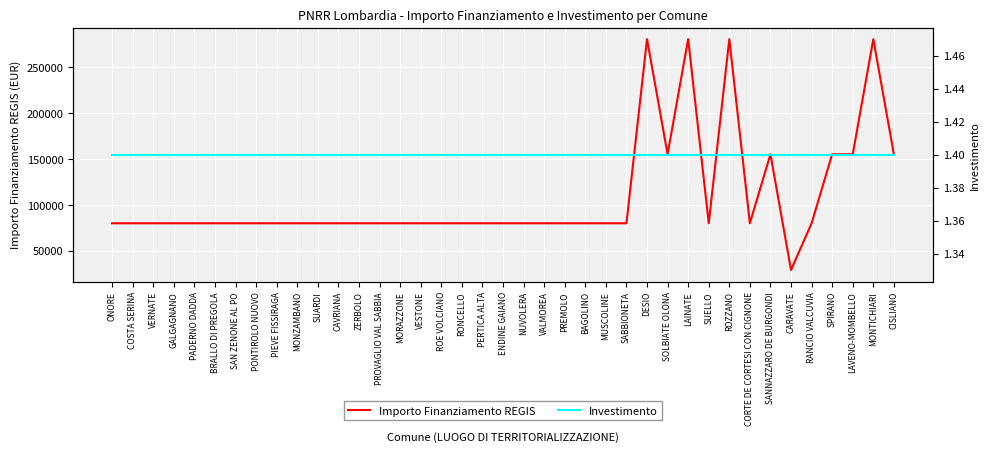

What are all the series names shown in the legend?

Importo Finanziamento REGIS, Investimento